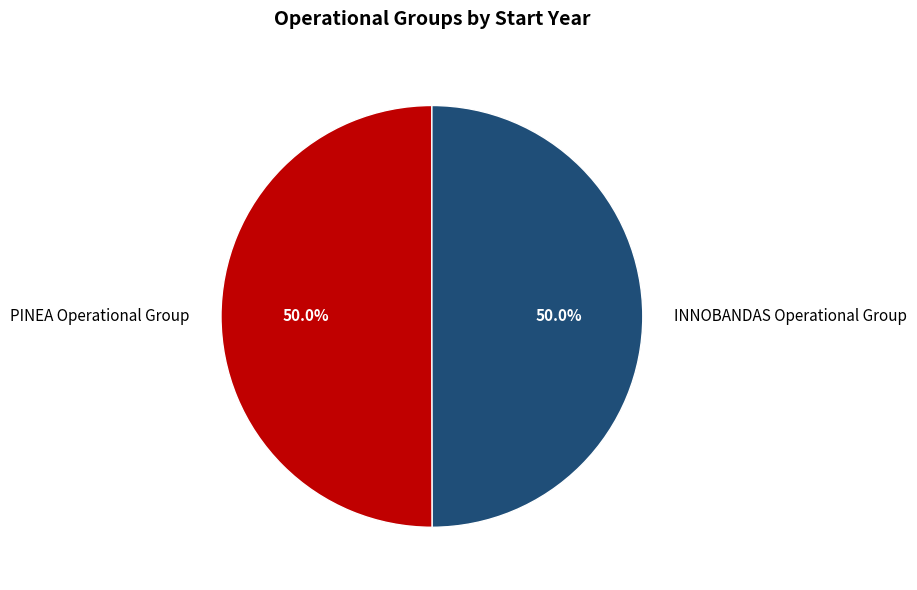

The INNOBANDAS Operational Group slice represents 37% of the pie. True or false?

False